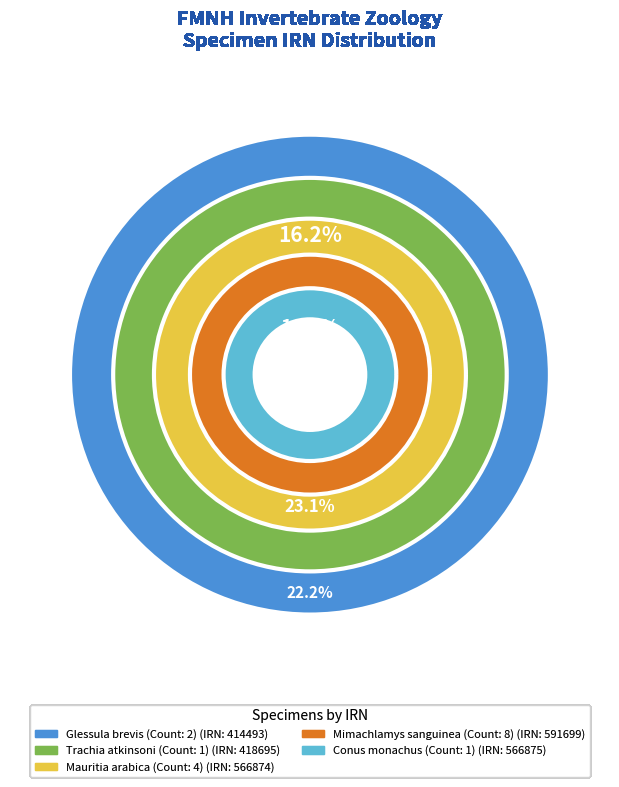

Does Glessula brevis
(Count: 2) account for over 50% of the chart?

No